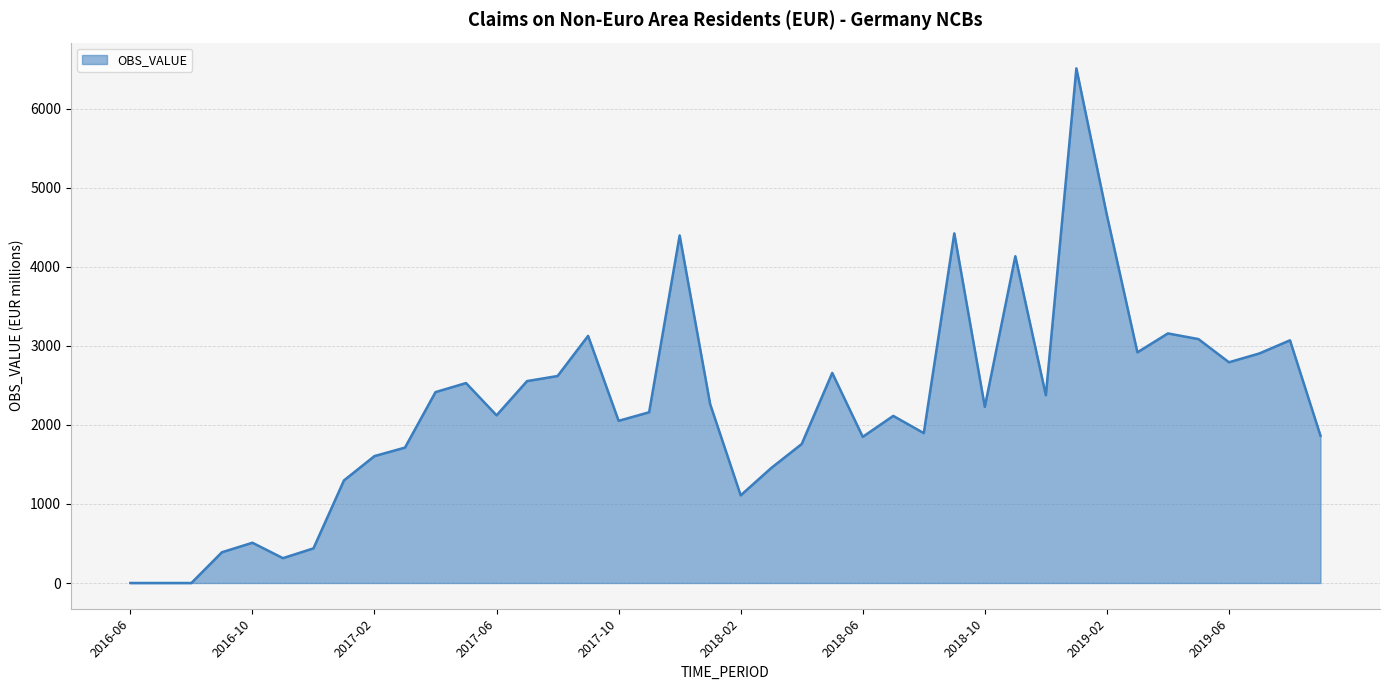

What is the difference between the maximum and minimum values?

6509.7